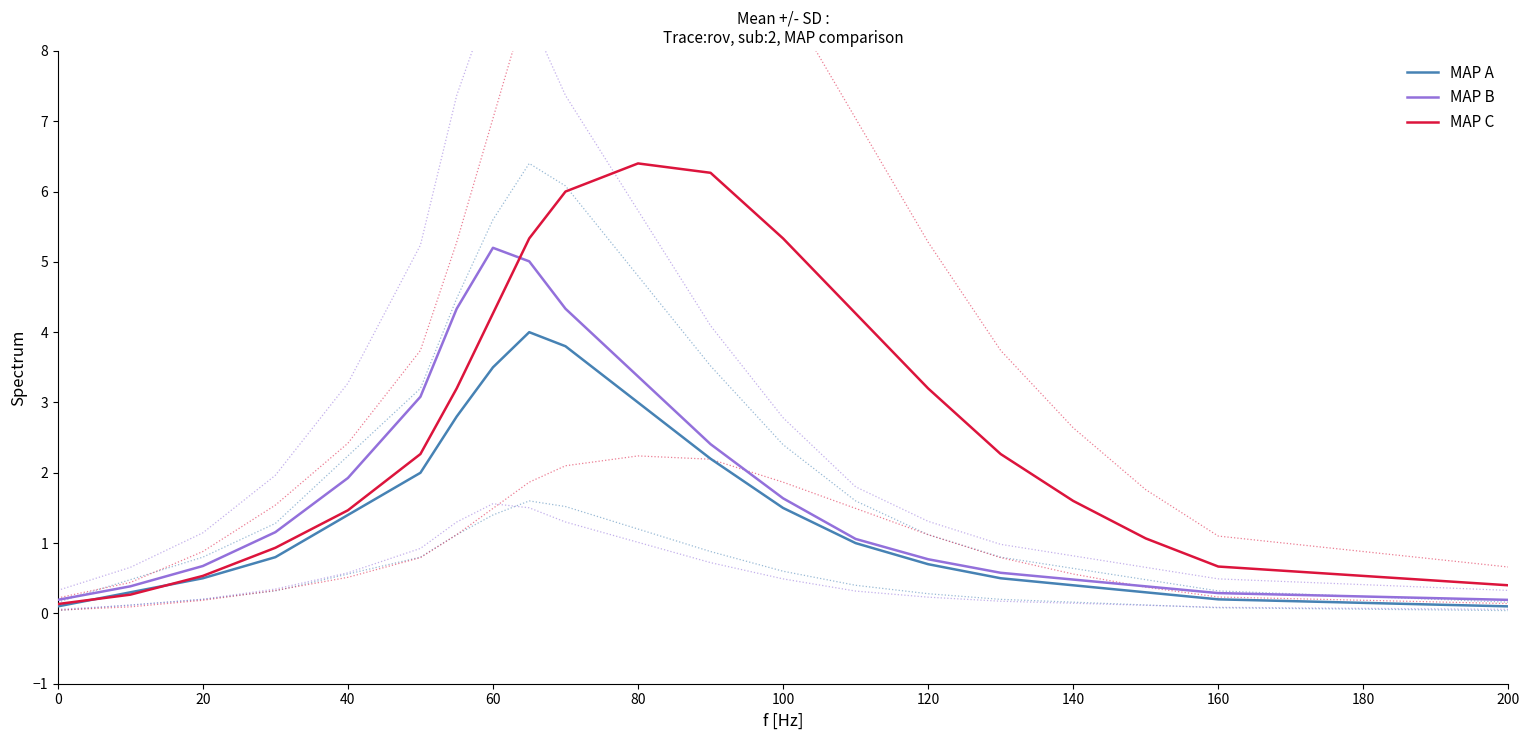

True or false: MAP B and MAP A intersect in this chart.

False